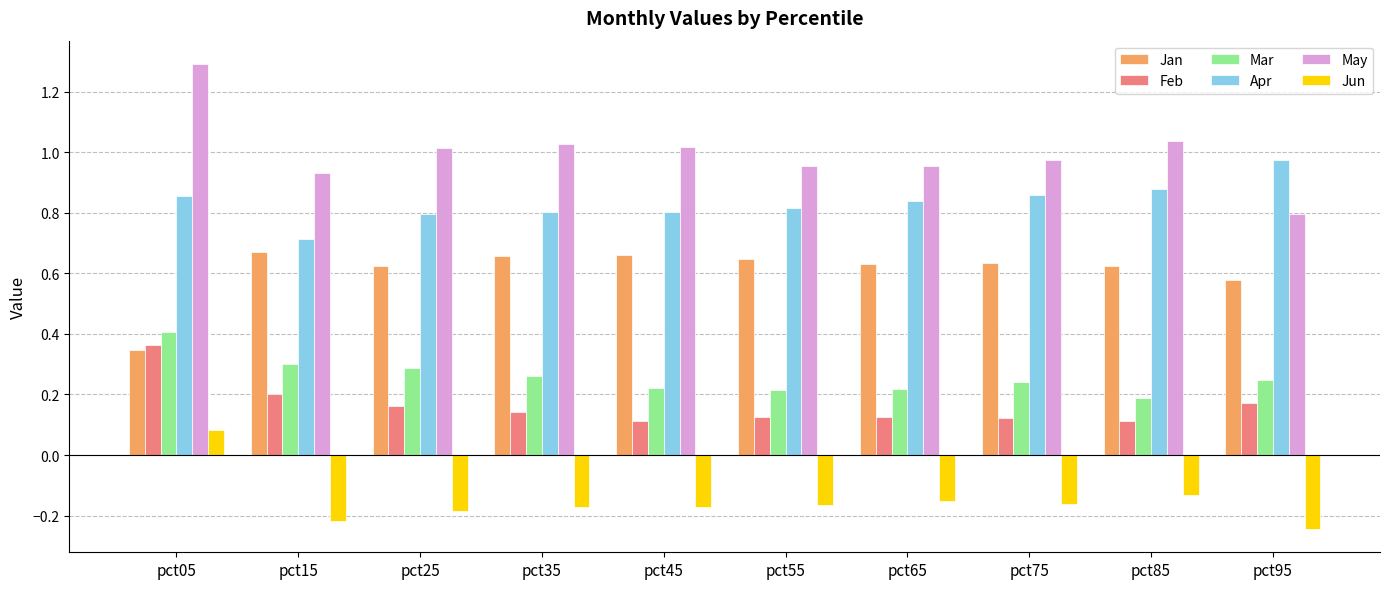

How many groups of bars are there?

10